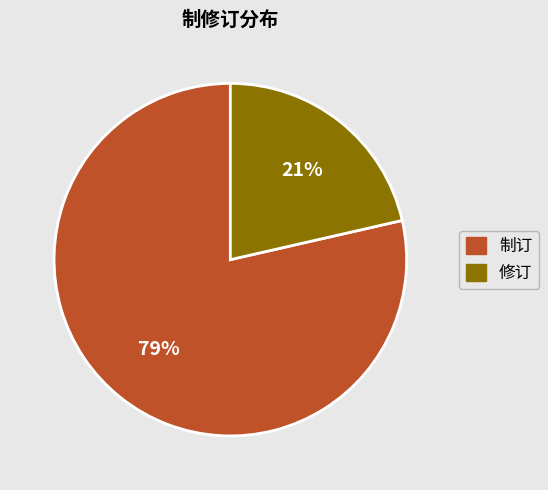

Between 制订 and 修订, which is larger?

制订